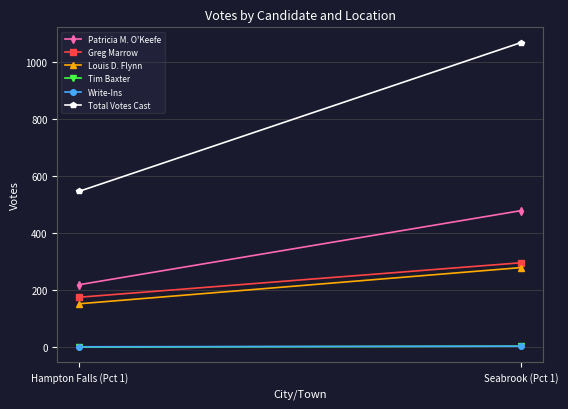

Reading left to right, what are all the values shown in this chart?

Patricia M. O'Keefe: 219	479
Greg Marrow: 175	296
Louis D. Flynn: 152	279
Tim Baxter: 0	3
Write-Ins: 1	3
Total Votes Cast: 547	1069